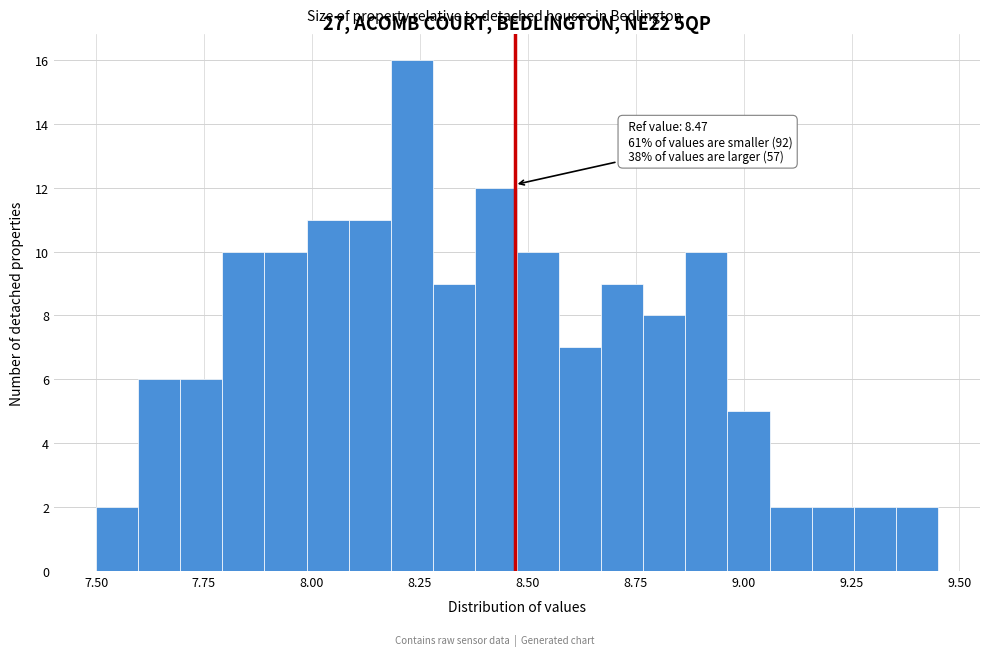

Read against the x-axis, roughly where is the centre of the tallest bar?

8.25